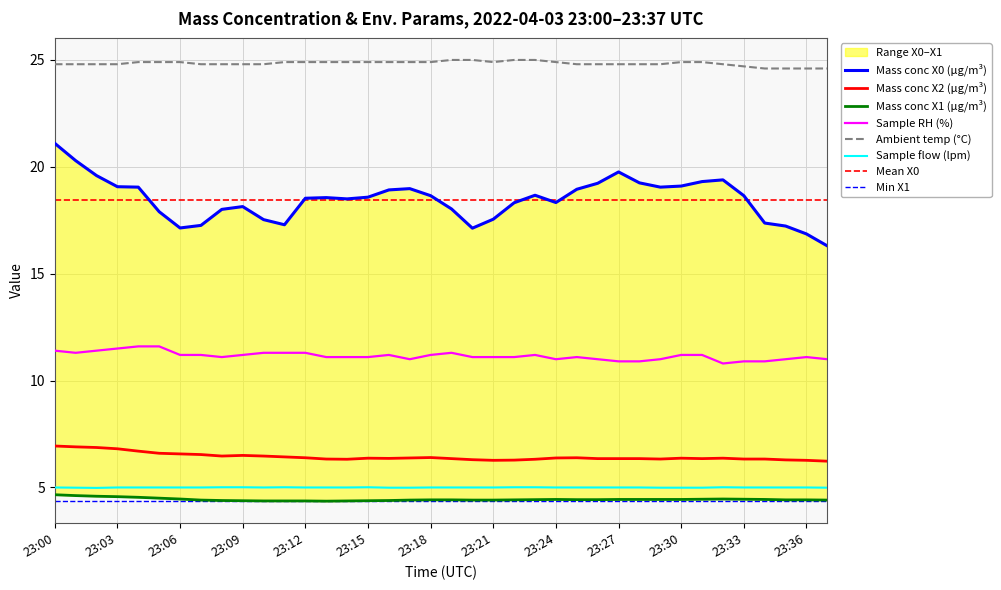

Reading left to right, list all the values displayed in this chart.

Mass conc X0 (μg/m³): 21.1	20.3	19.6	19.1	19.1	17.9	17.1	17.3	18.0	18.1	17.5	17.3	18.5	18.6	18.5	18.6	18.9	19.0	18.6	18.0	17.1	17.6	18.3	18.7	18.3	18.9	19.2	19.8	19.2	19.1	19.1	19.3	19.4	18.6	17.4	17.2	16.9	16.3
Mass conc X2 (μg/m³): 6.9	6.9	6.9	6.8	6.7	6.6	6.6	6.5	6.5	6.5	6.5	6.4	6.4	6.3	6.3	6.4	6.4	6.4	6.4	6.3	6.3	6.3	6.3	6.3	6.4	6.4	6.3	6.3	6.3	6.3	6.4	6.3	6.4	6.3	6.3	6.3	6.3	6.2
Mass conc X1 (μg/m³): 4.7	4.6	4.6	4.6	4.5	4.5	4.5	4.4	4.4	4.4	4.4	4.4	4.4	4.4	4.4	4.4	4.4	4.4	4.4	4.4	4.4	4.4	4.4	4.4	4.4	4.4	4.4	4.4	4.4	4.4	4.4	4.5	4.5	4.5	4.4	4.4	4.4	4.4
Sample RH (%): 11.4	11.3	11.4	11.5	11.6	11.6	11.2	11.2	11.1	11.2	11.3	11.3	11.3	11.1	11.1	11.1	11.2	11.0	11.2	11.3	11.1	11.1	11.1	11.2	11.0	11.1	11.0	10.9	10.9	11.0	11.2	11.2	10.8	10.9	10.9	11.0	11.1	11.0
Ambient temp (°C): 24.8	24.8	24.8	24.8	24.9	24.9	24.9	24.8	24.8	24.8	24.8	24.9	24.9	24.9	24.9	24.9	24.9	24.9	24.9	25.0	25.0	24.9	25.0	25.0	24.9	24.8	24.8	24.8	24.8	24.8	24.9	24.9	24.8	24.7	24.6	24.6	24.6	24.6
Sample flow (lpm): 5.0	5.0	5.0	5.0	5.0	5.0	5.0	5.0	5.0	5.0	5.0	5.0	5.0	5.0	5.0	5.0	5.0	5.0	5.0	5.0	5.0	5.0	5.0	5.0	5.0	5.0	5.0	5.0	5.0	5.0	5.0	5.0	5.0	5.0	5.0	5.0	5.0	5.0